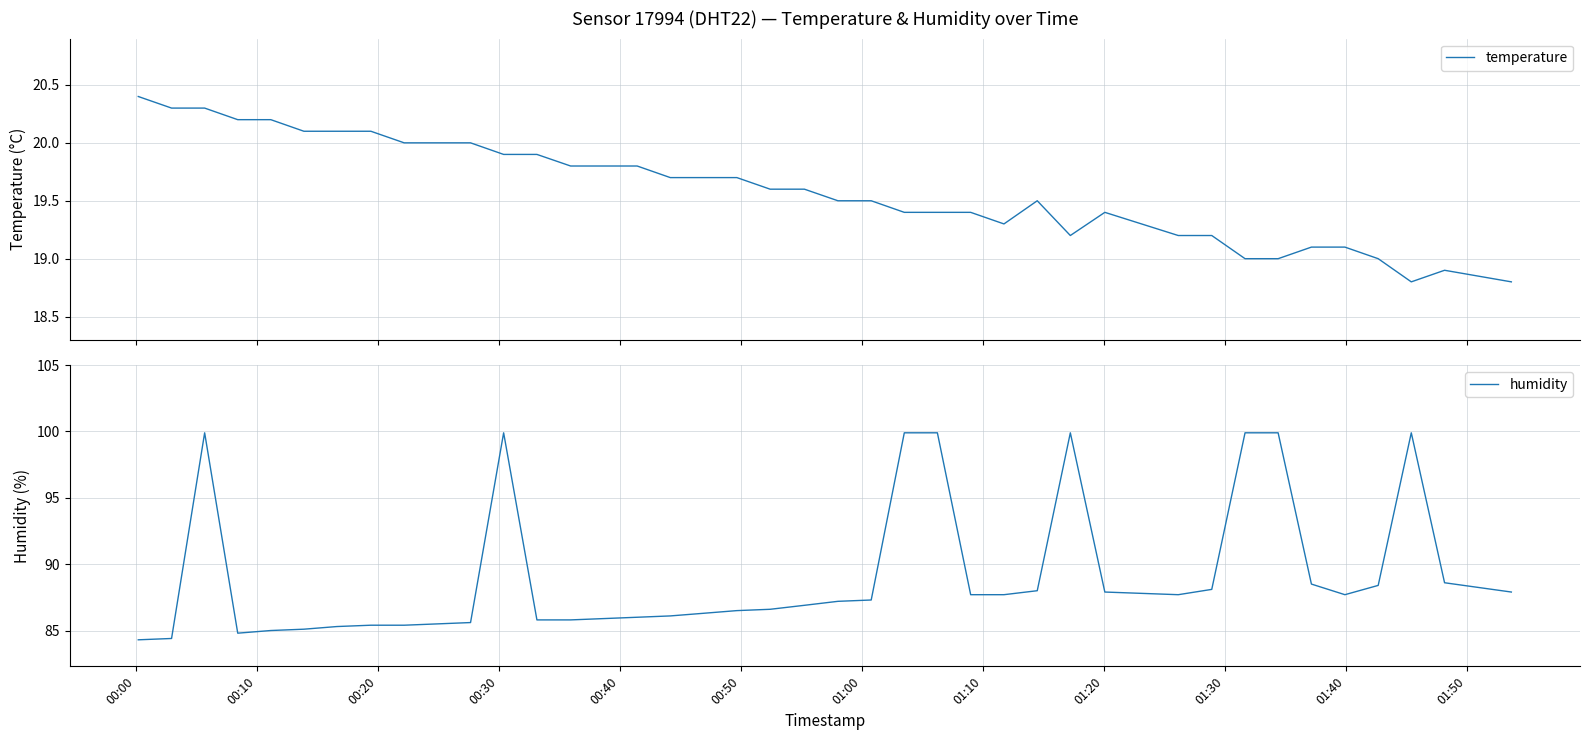

What is the highest value of the temperature series?

20.4